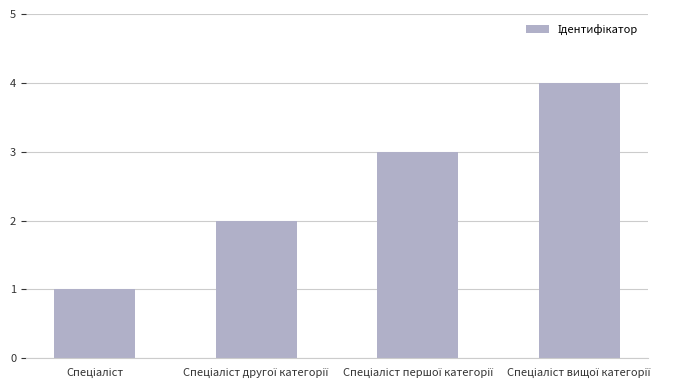

What is the maximum value shown in the chart?

4